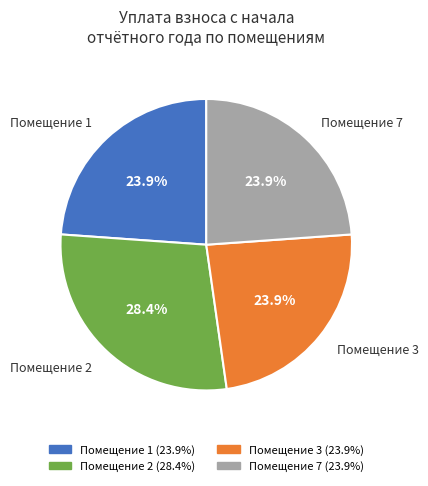

Is there a majority slice in this chart?

No